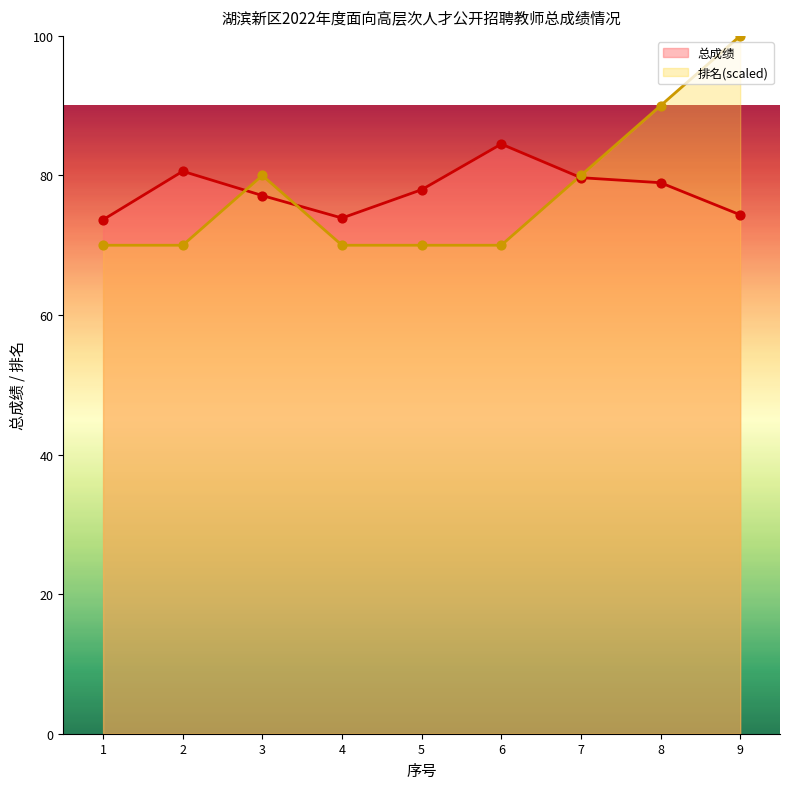

At which category is the sum across all series the highest?

9